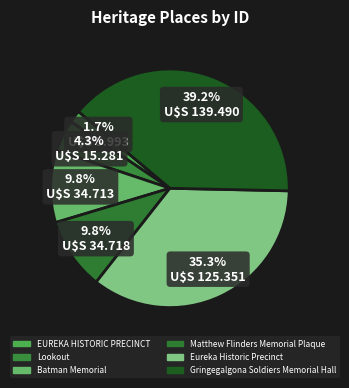

To the nearest percent, what is the average slice percentage?

17%